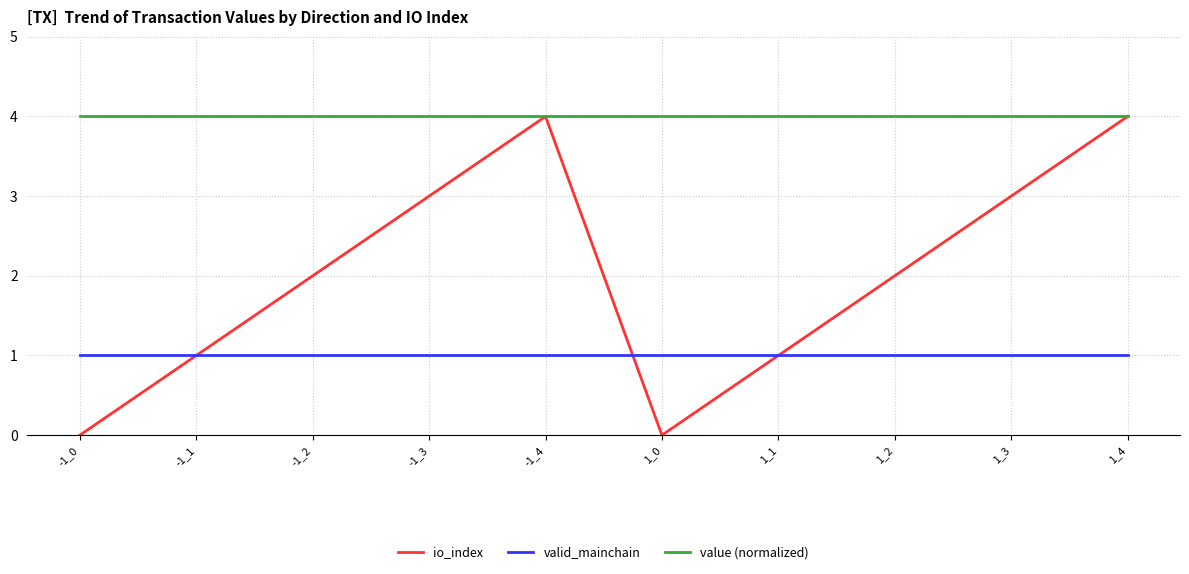

True or false: value (normalized) and valid_mainchain cross at least once.

False